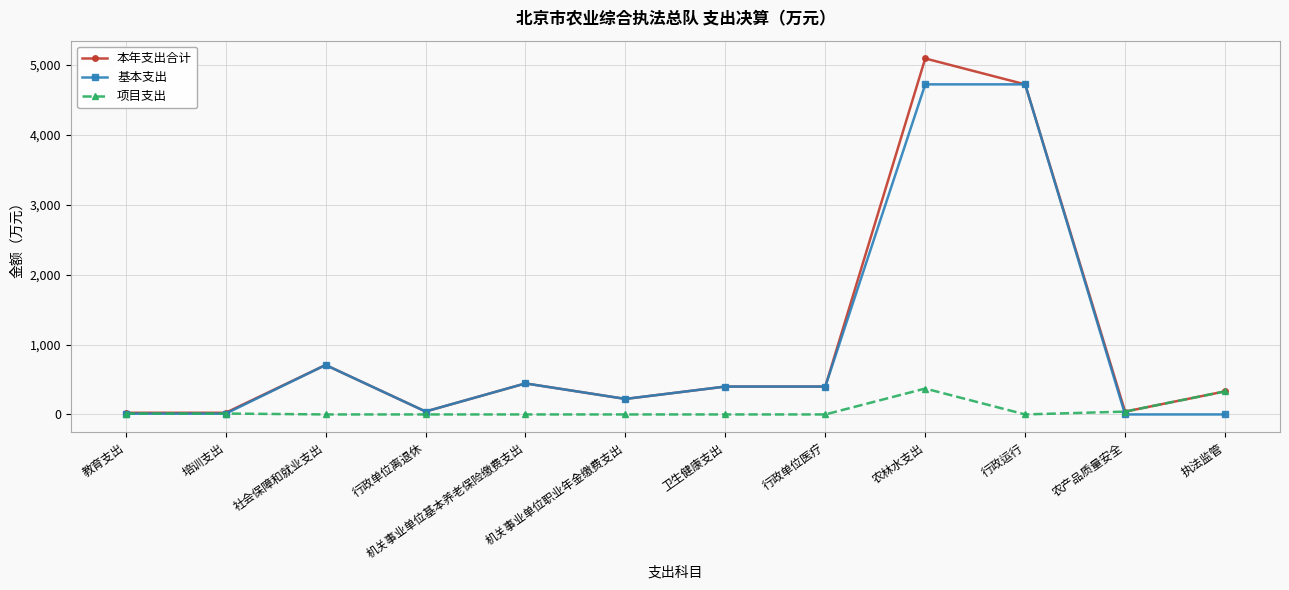

How many lines are shown in the chart?

3